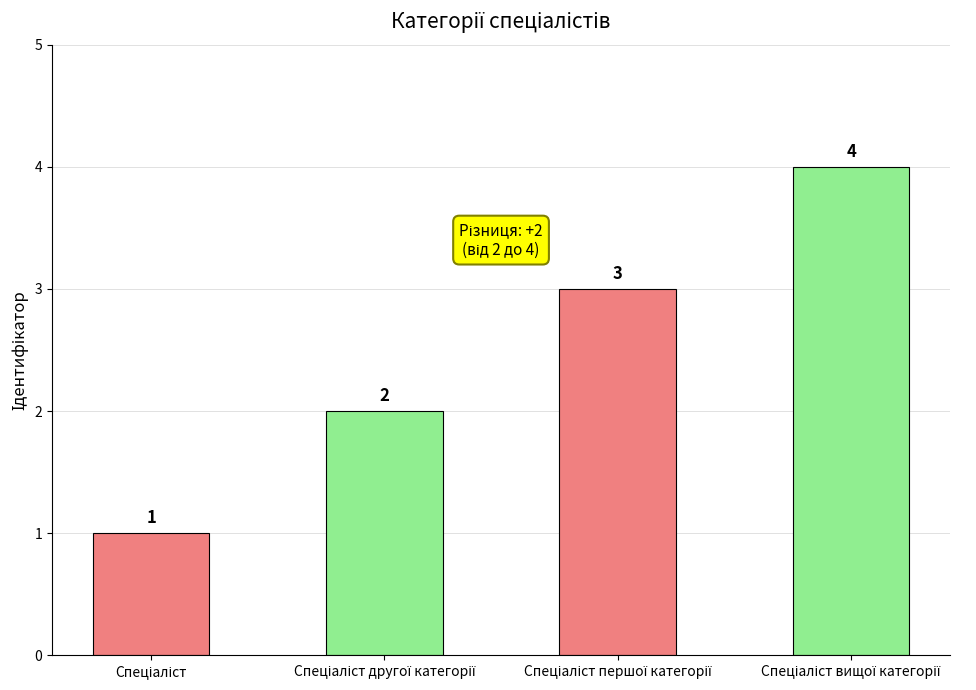

What is the value of the 4th bar from the left?

4